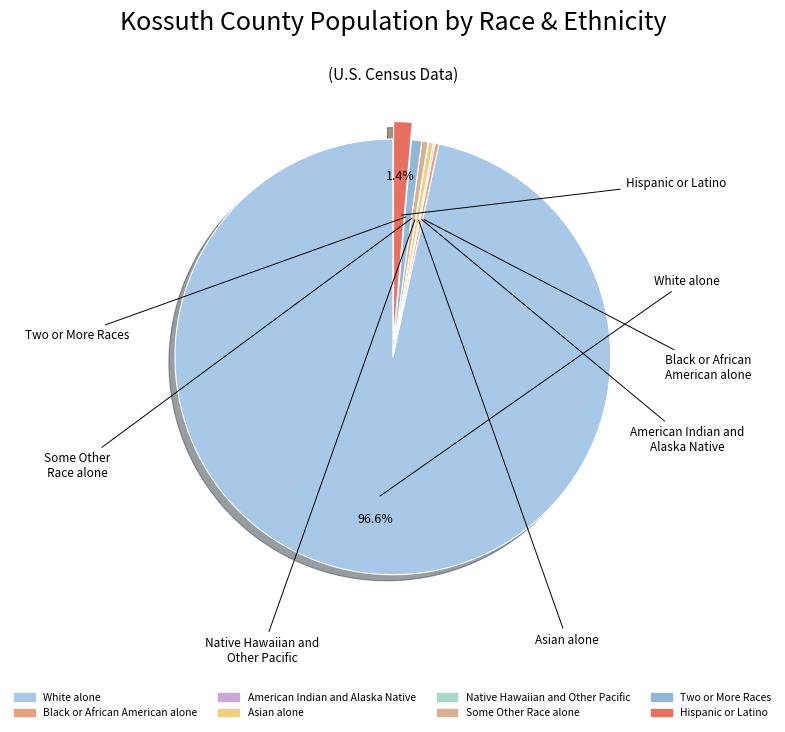

Which category has the smallest portion of the pie?

Black or African American alone